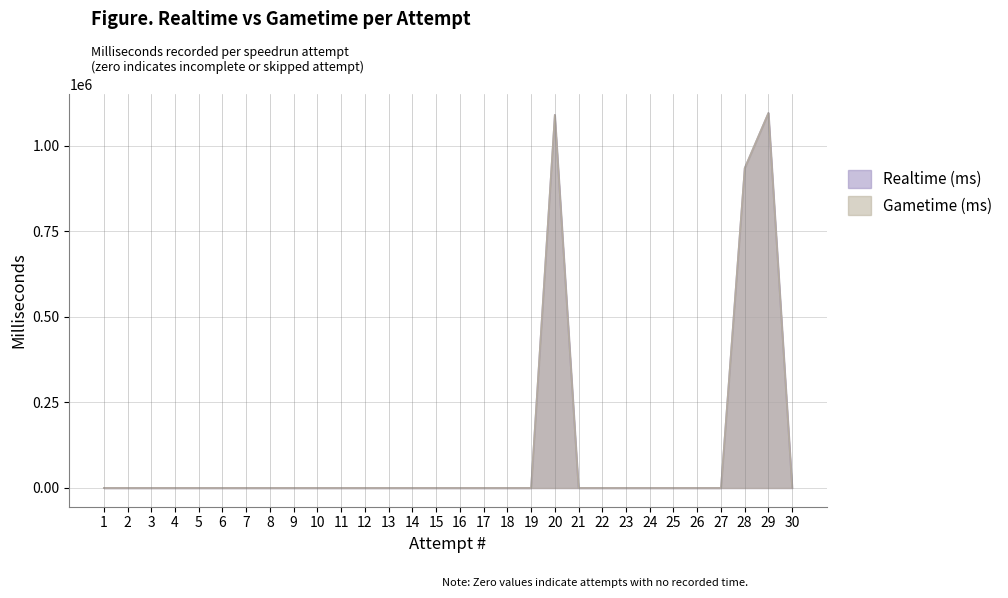

How many data points in Gametime (ms) are above 0?

3